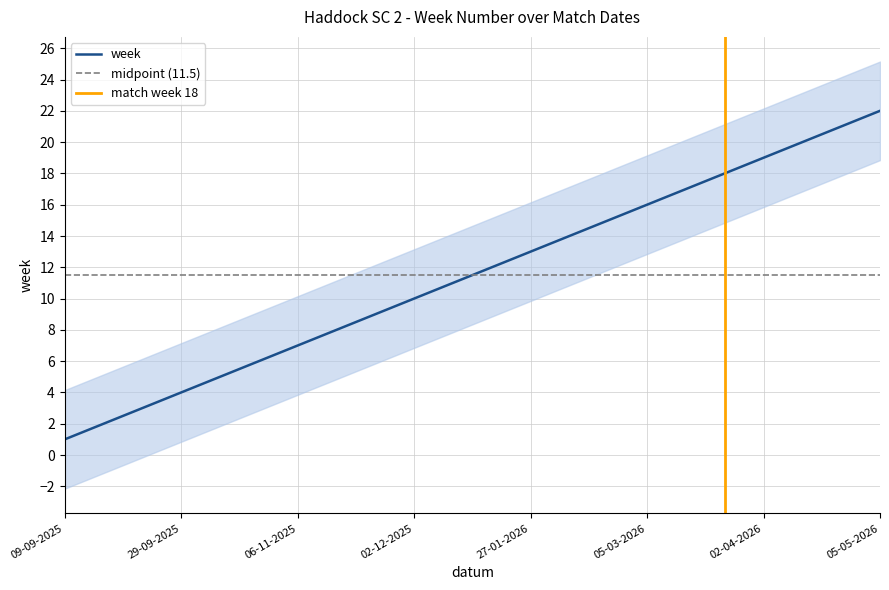

The value at 06-11-2025 is 11. True or false?

False